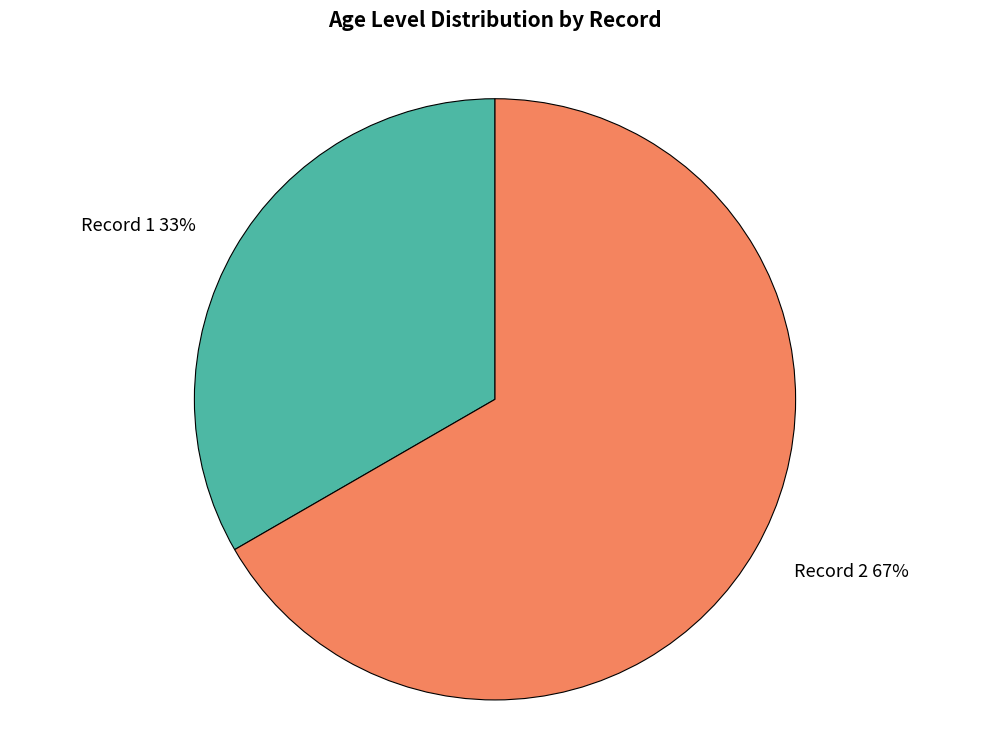

The Record 1 33% slice represents 46% of the pie. True or false?

False